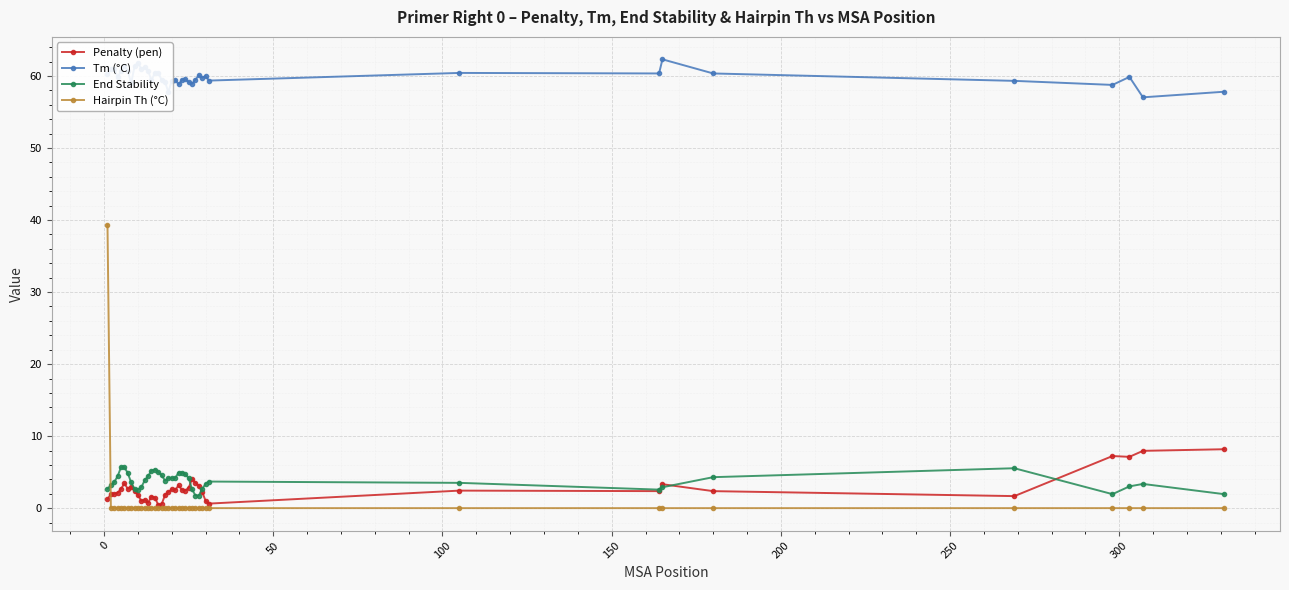

What are all the series names shown in the legend?

Penalty (pen), Tm (°C), End Stability, Hairpin Th (°C)